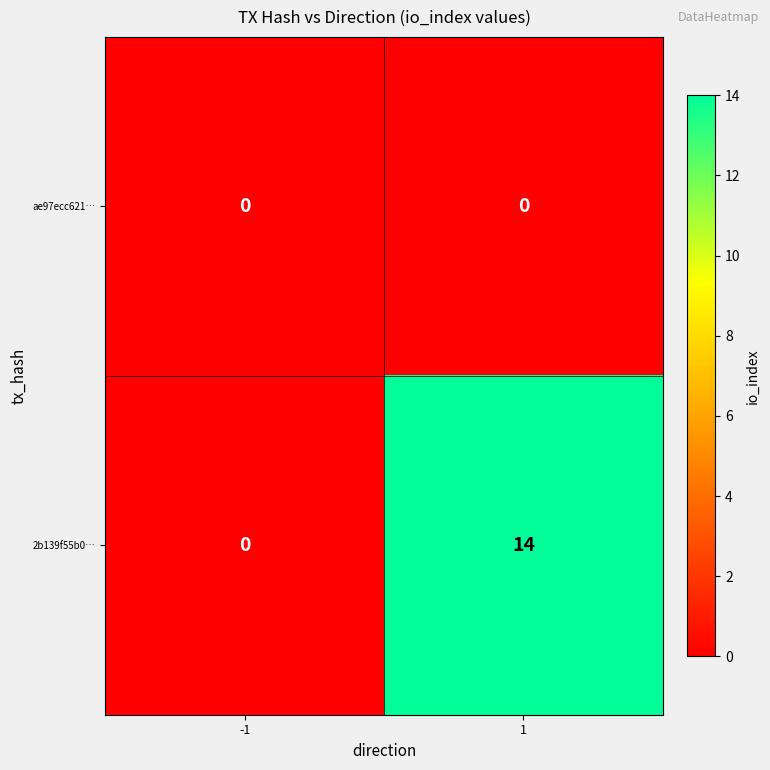

At 1, list the series in order from smallest to largest.

ae97ecc621…, 2b139f55b0…